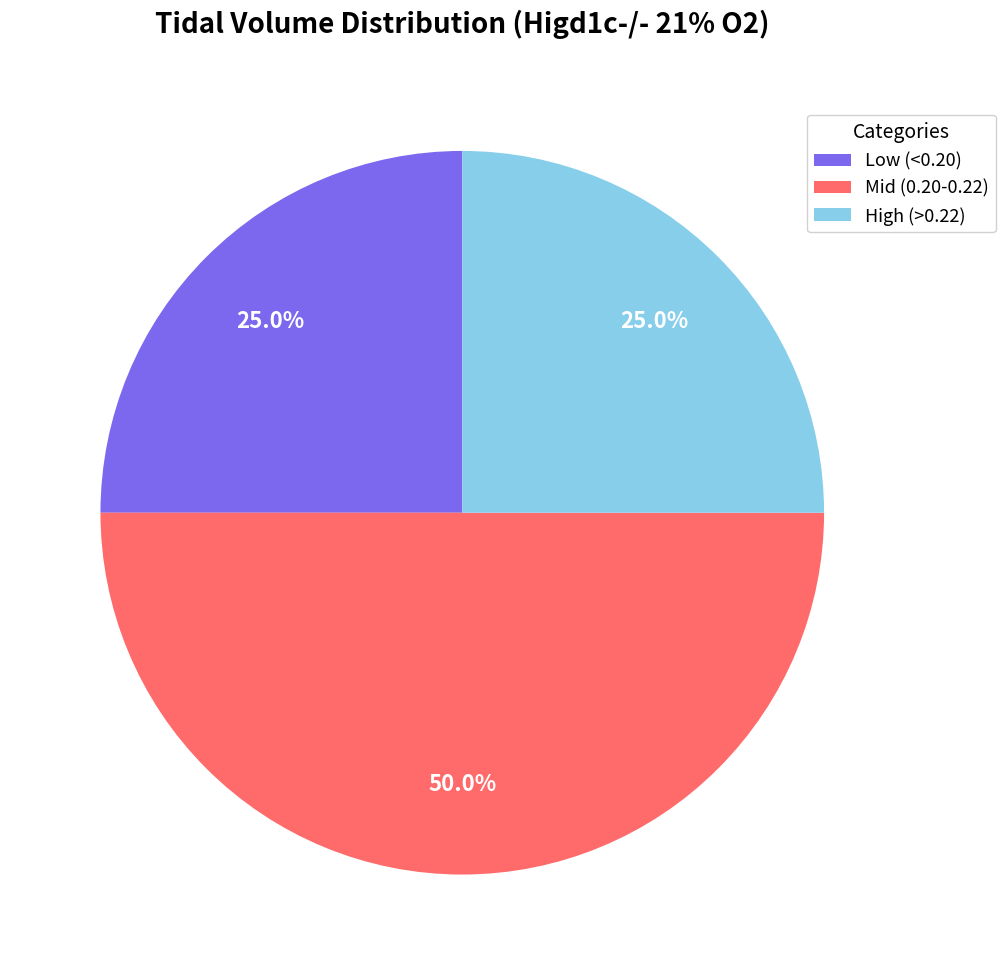

Is Low (<0.20) the majority of the pie?

No